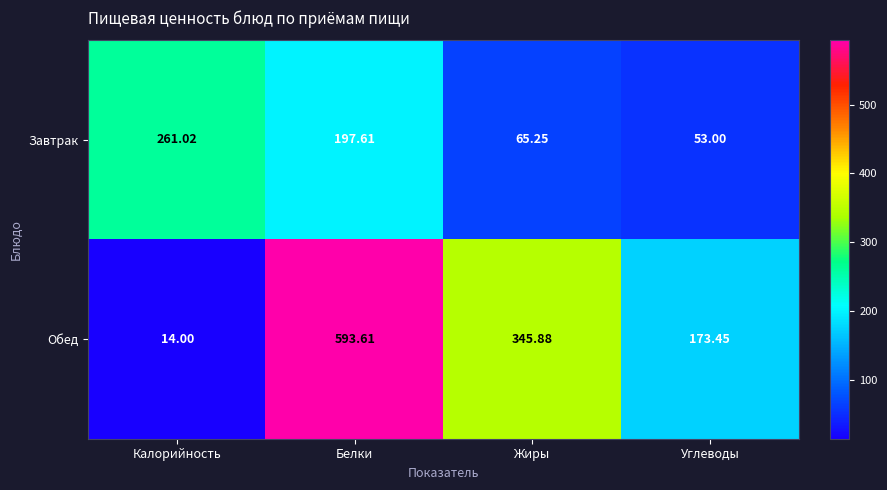

Where is Обед nearest to the value 303?

Жиры